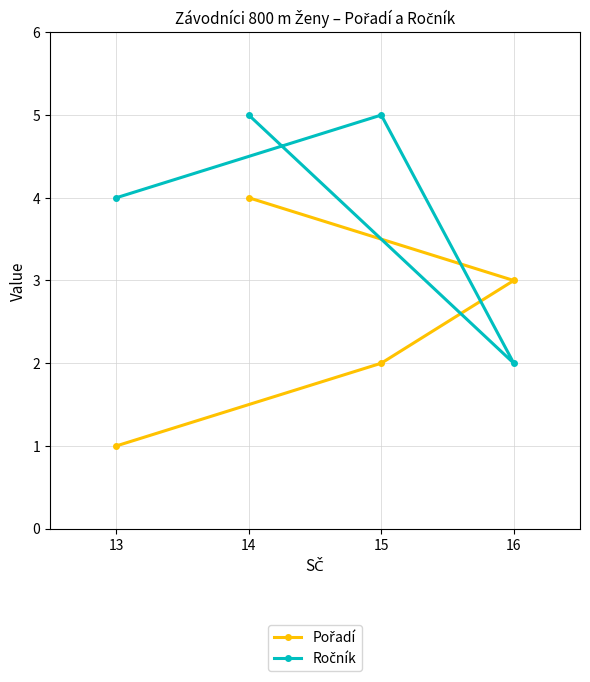

Which series has the widest spread of values?

Pořadí